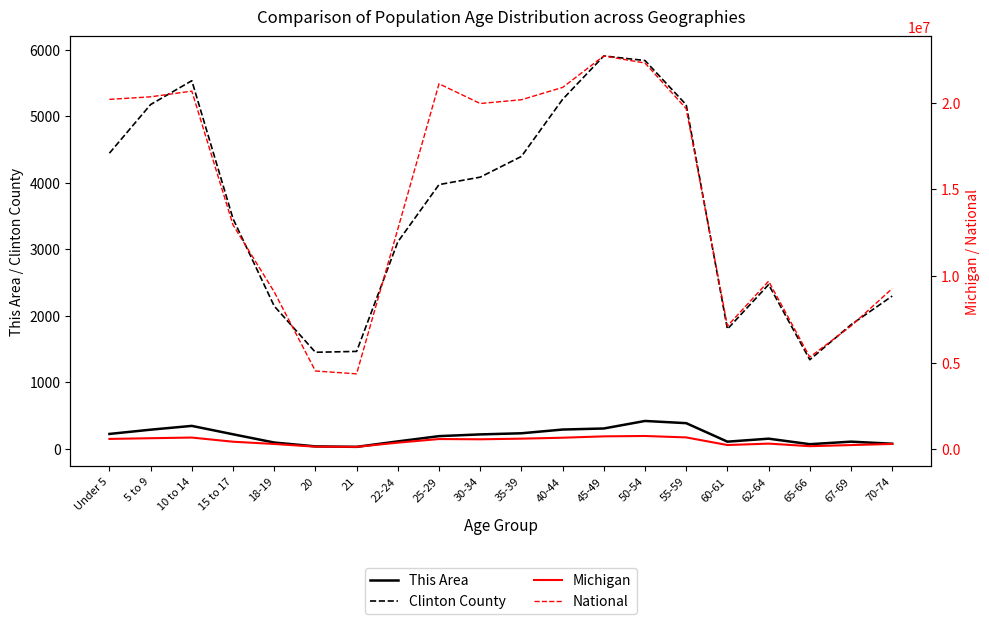

Is it true that Clinton County equals 5457 at 30-34?

False